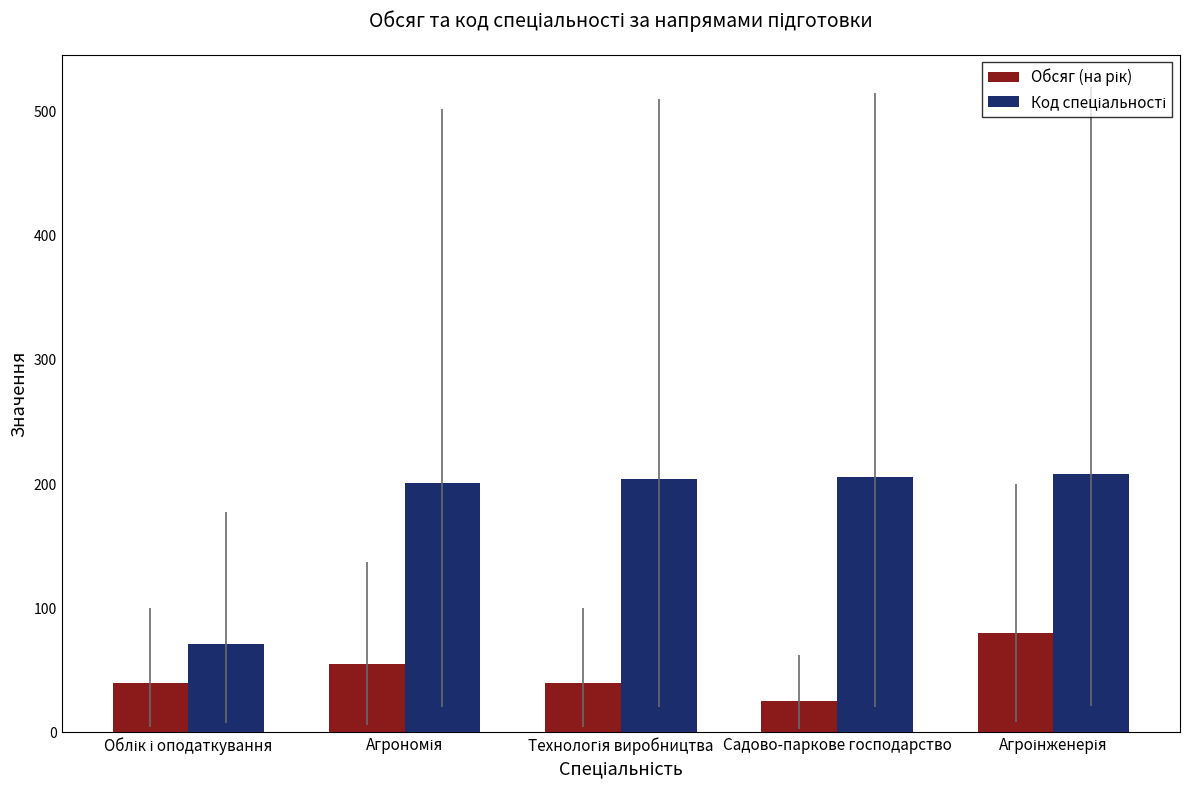

Which label corresponds to the smallest value in the chart?

Садово-паркове господарство